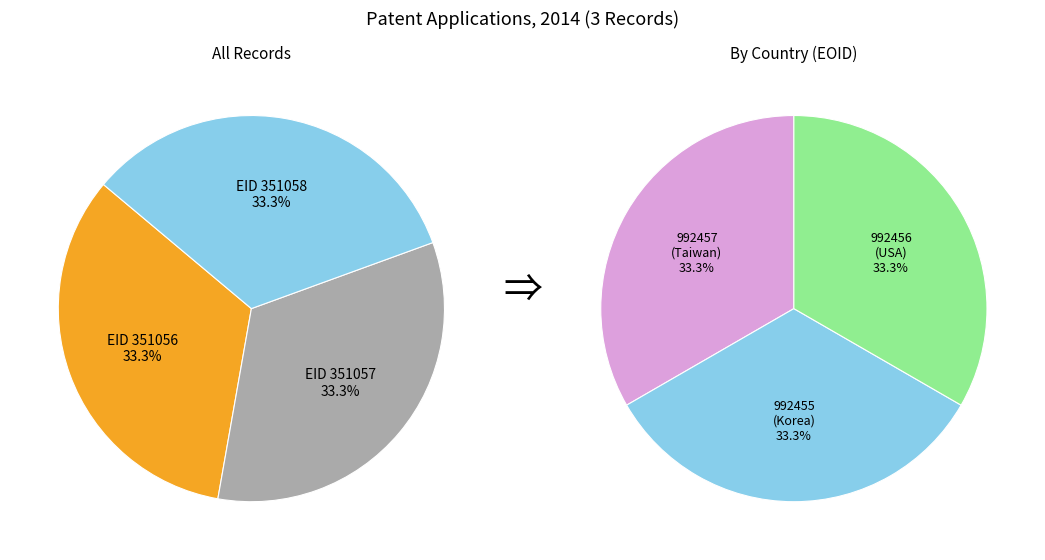

Approximately how many times larger is the value at 351058 compared to 351056?

1.0